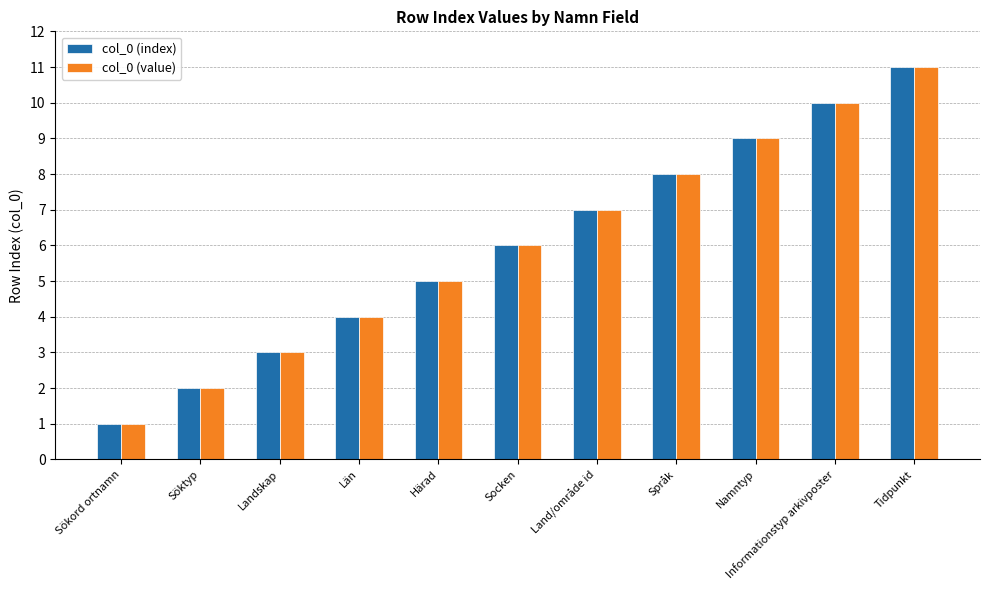

What is the difference between the col_0 (index) values at Län and Informationstyp arkivposter?

6